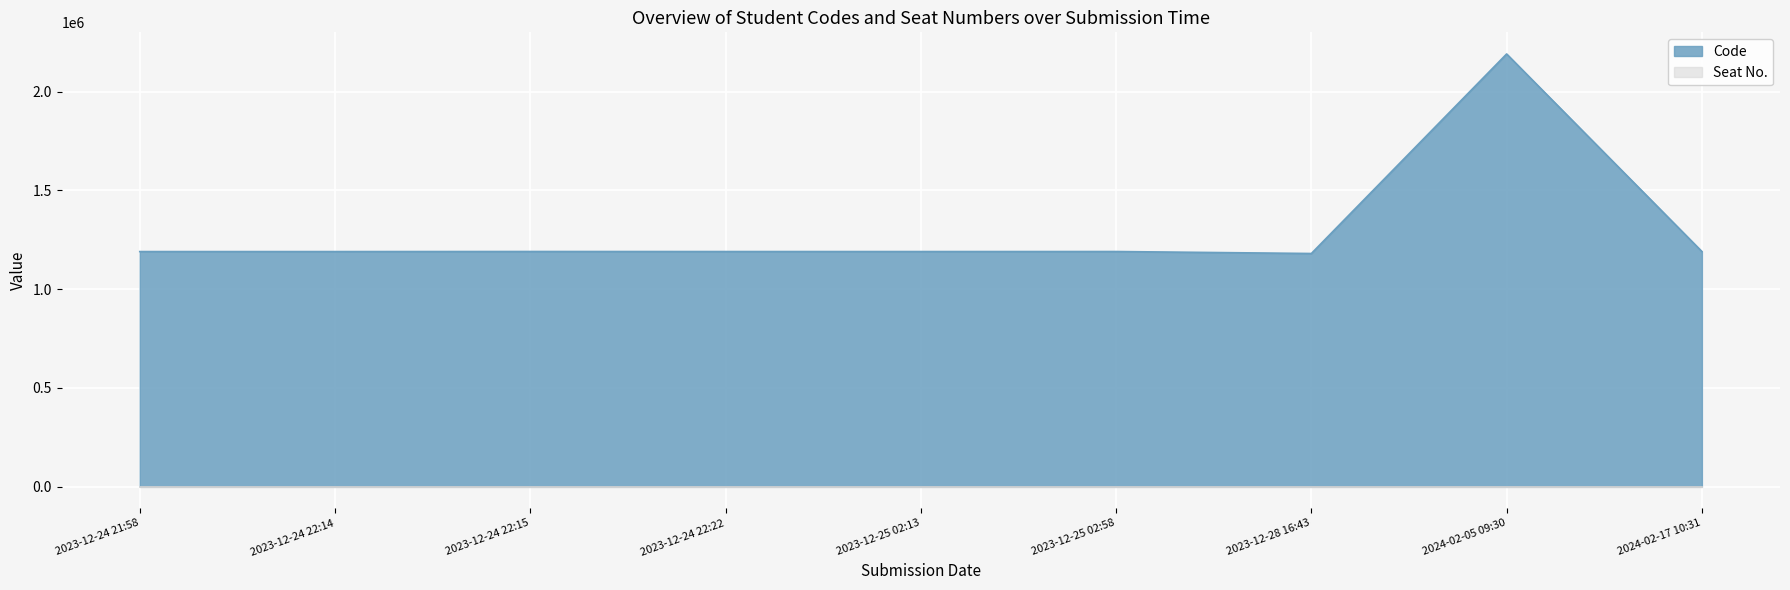

Reading left to right, extract all data points from this chart.

1190023	1190012	1190405	1190174	1190149	1190275	1180268	2190618	1190395